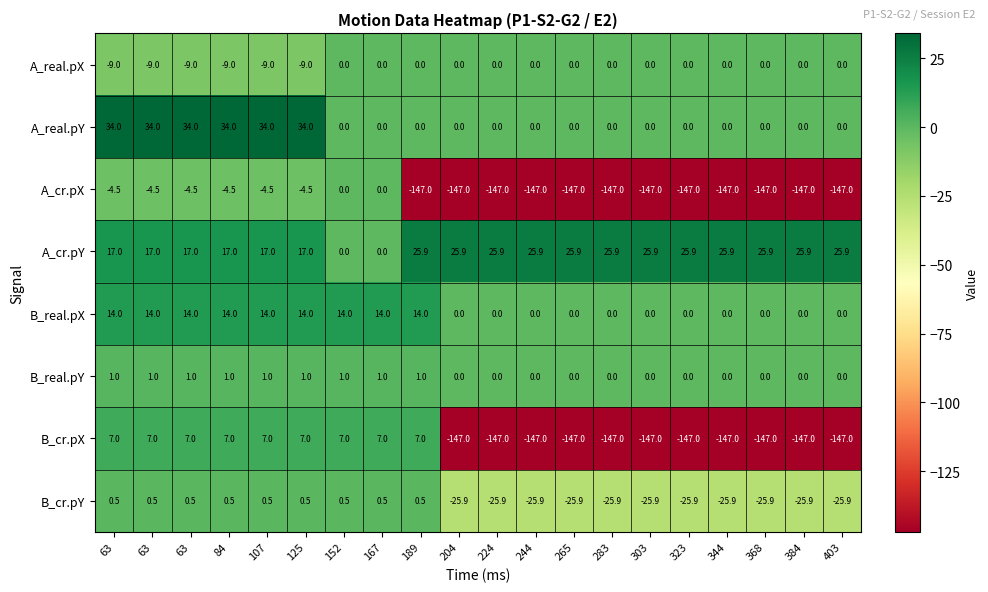

How many values in the A_real.pY series exceed 0?

6